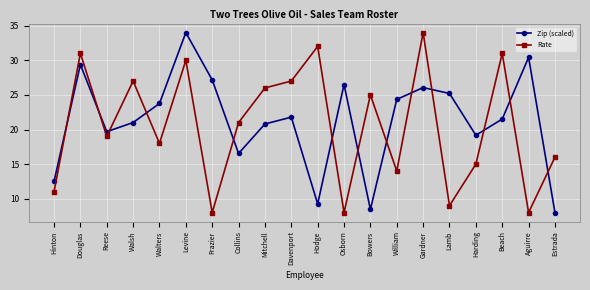

How many lines are shown in the chart?

2